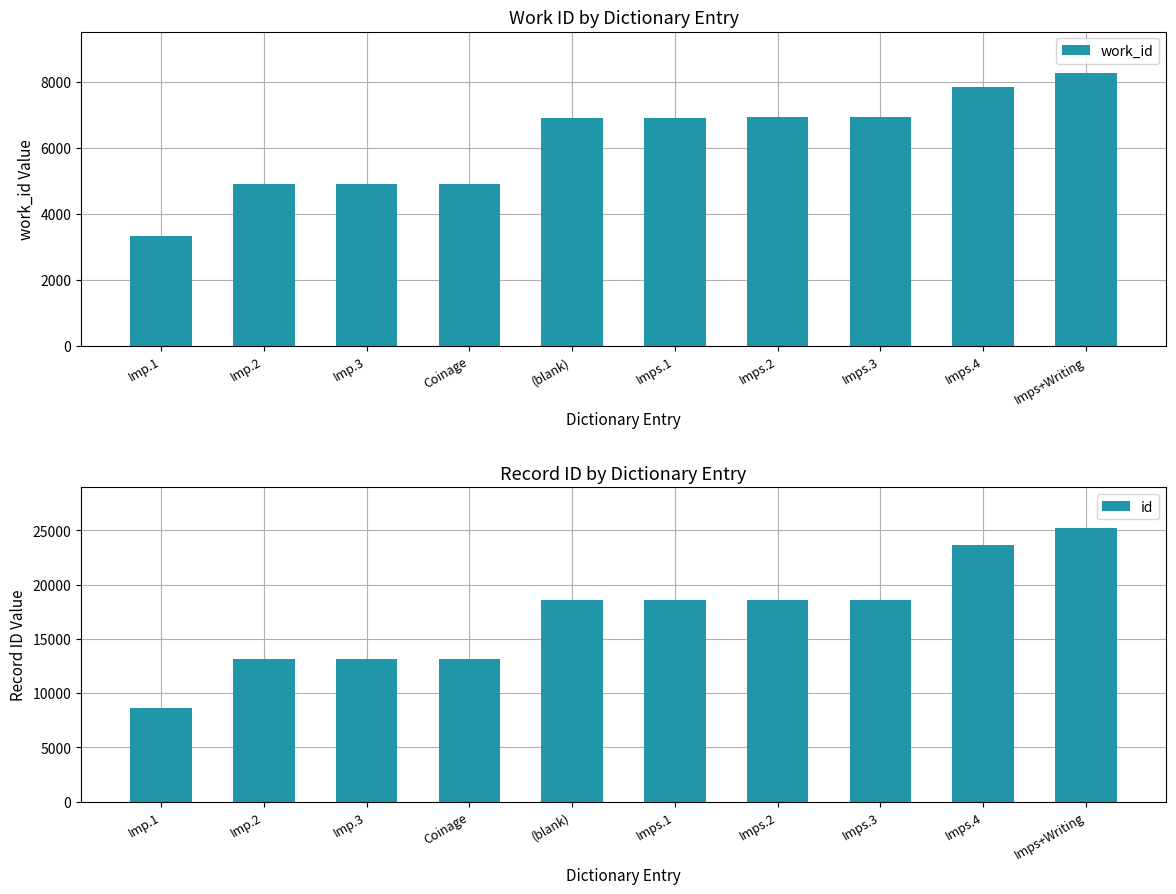

Between Imps+Writing and Imp.2, which is larger?

Imps+Writing